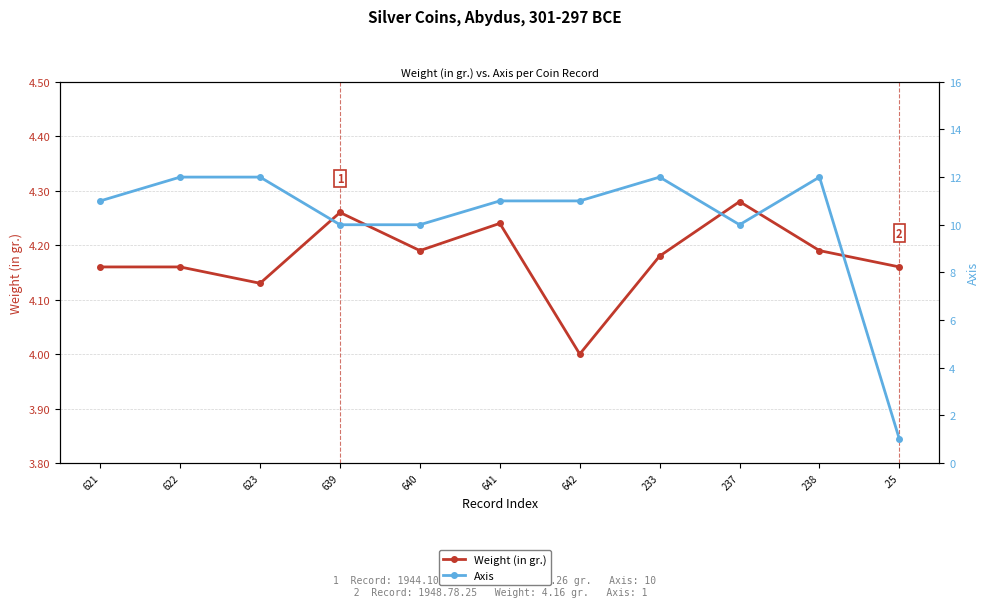

Count the number of data series in this chart.

2